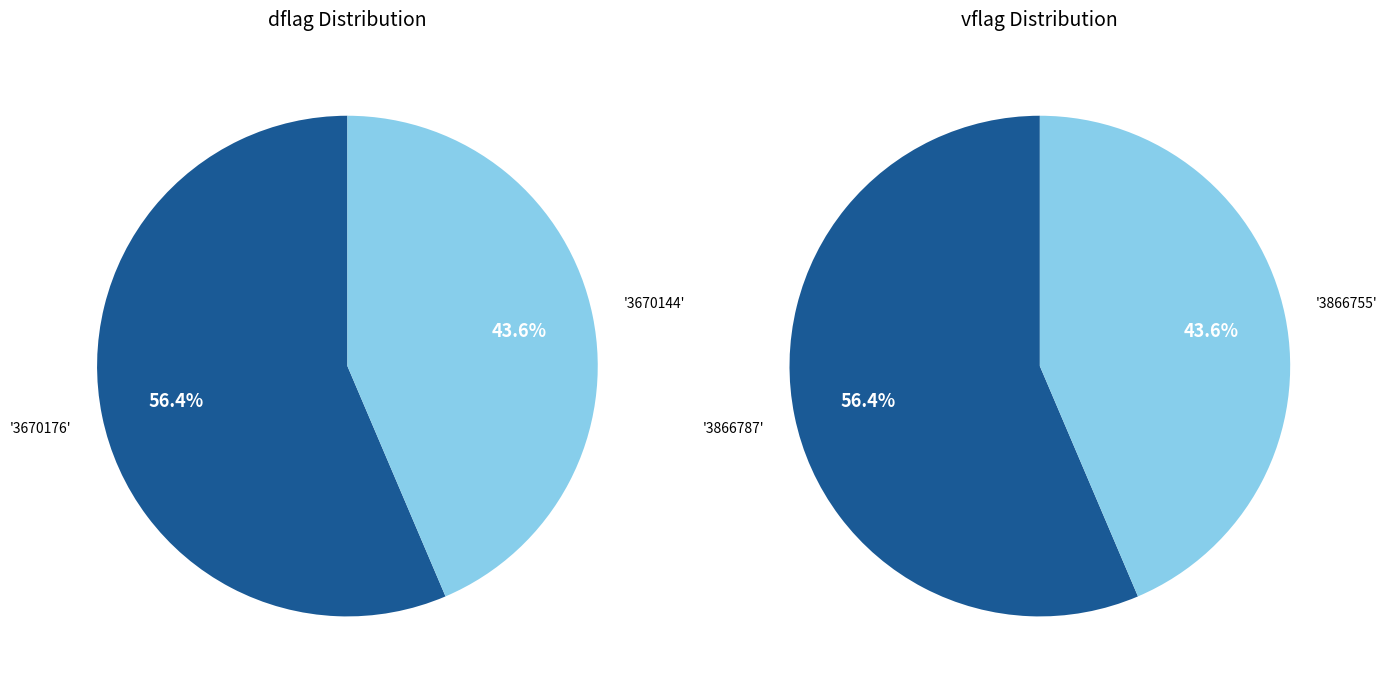

Rank the categories by value from lowest to highest.

3670144, 3866755, 3670176, 3866787